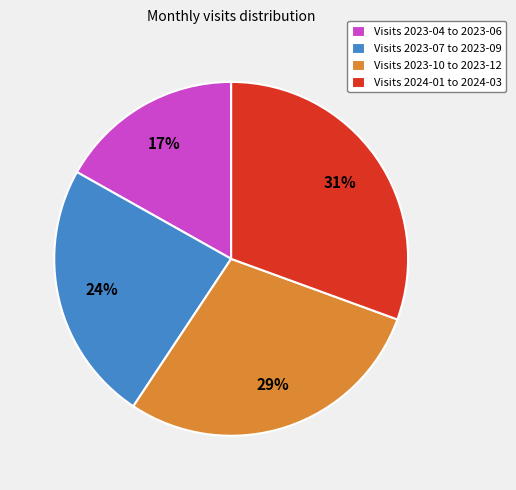

Is there any slice that represents more than half of the pie?

No